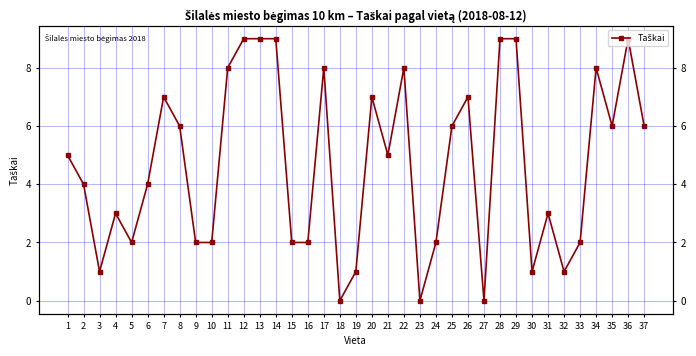

True or false: there are more than 2 points higher than both neighbors.

True